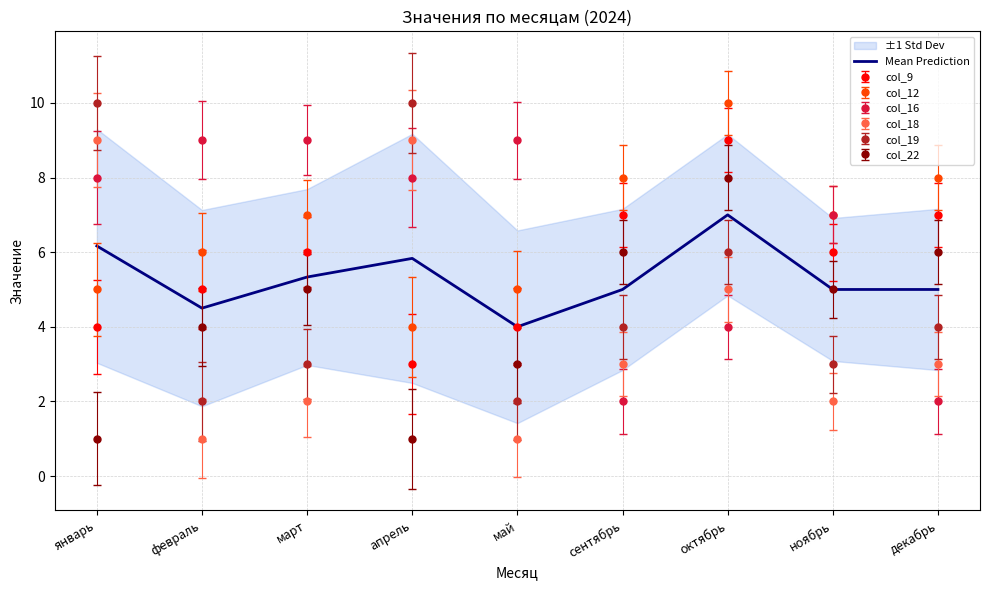

What value does the data have at октябрь?

7.0